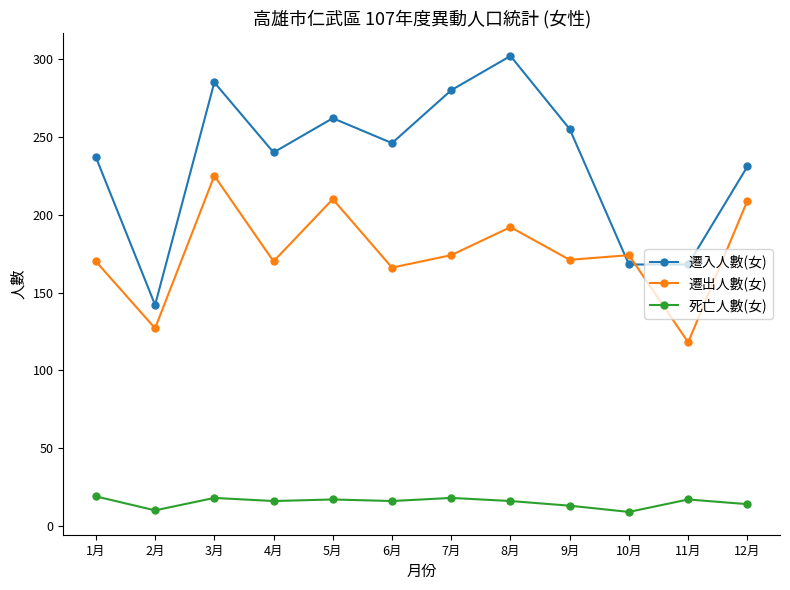

Where does the 遷入人數(女) series first go above 246?

3月